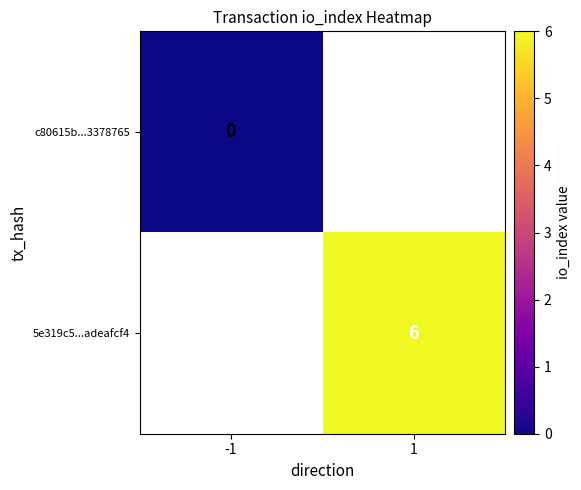

Between -1 and 1, which is larger?

1